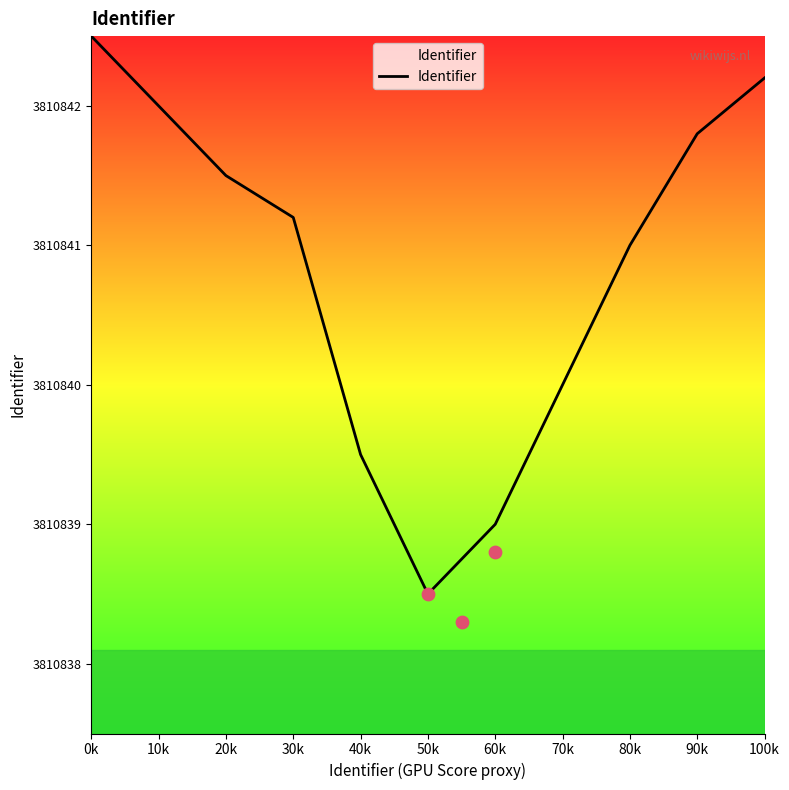

What is the ratio of the value at 100k to the value at 20k?

1.0